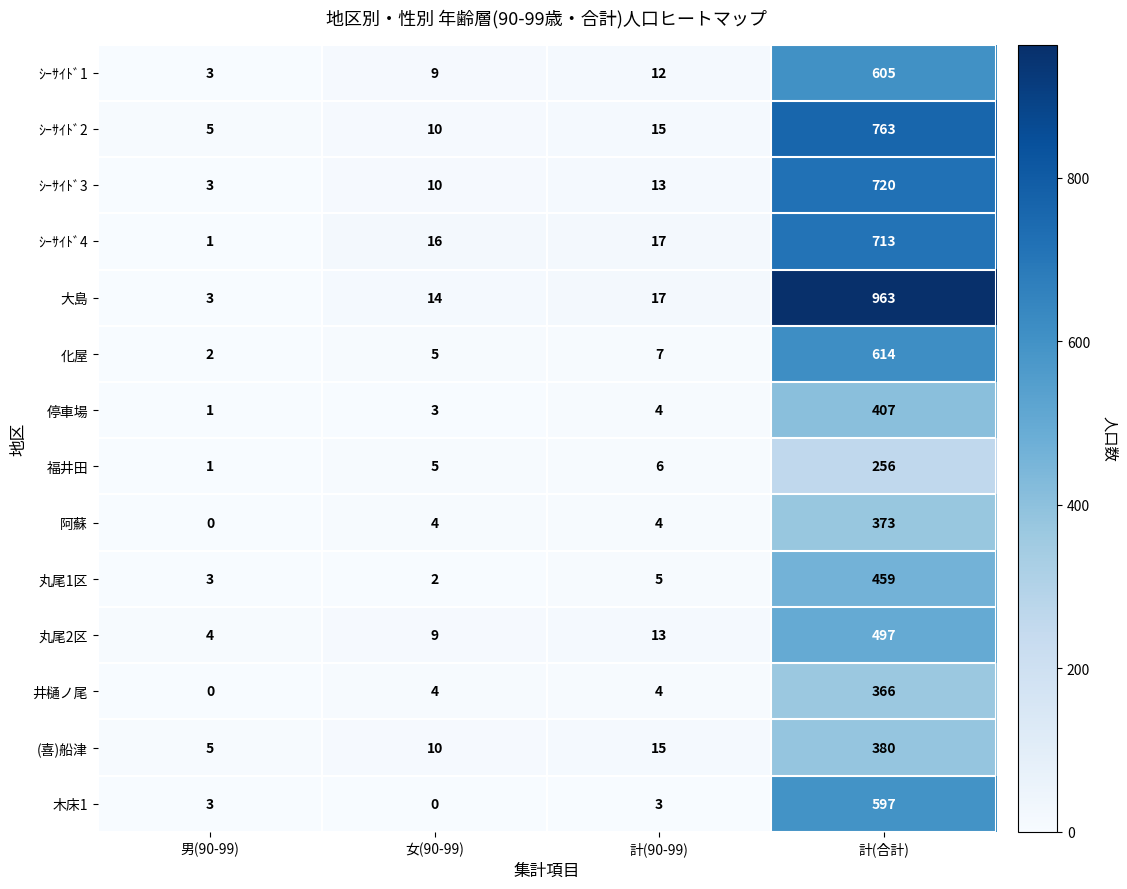

Rank the categories by 丸尾1区 value from lowest to highest.

女(90-99), 男(90-99), 計(90-99), 計(合計)